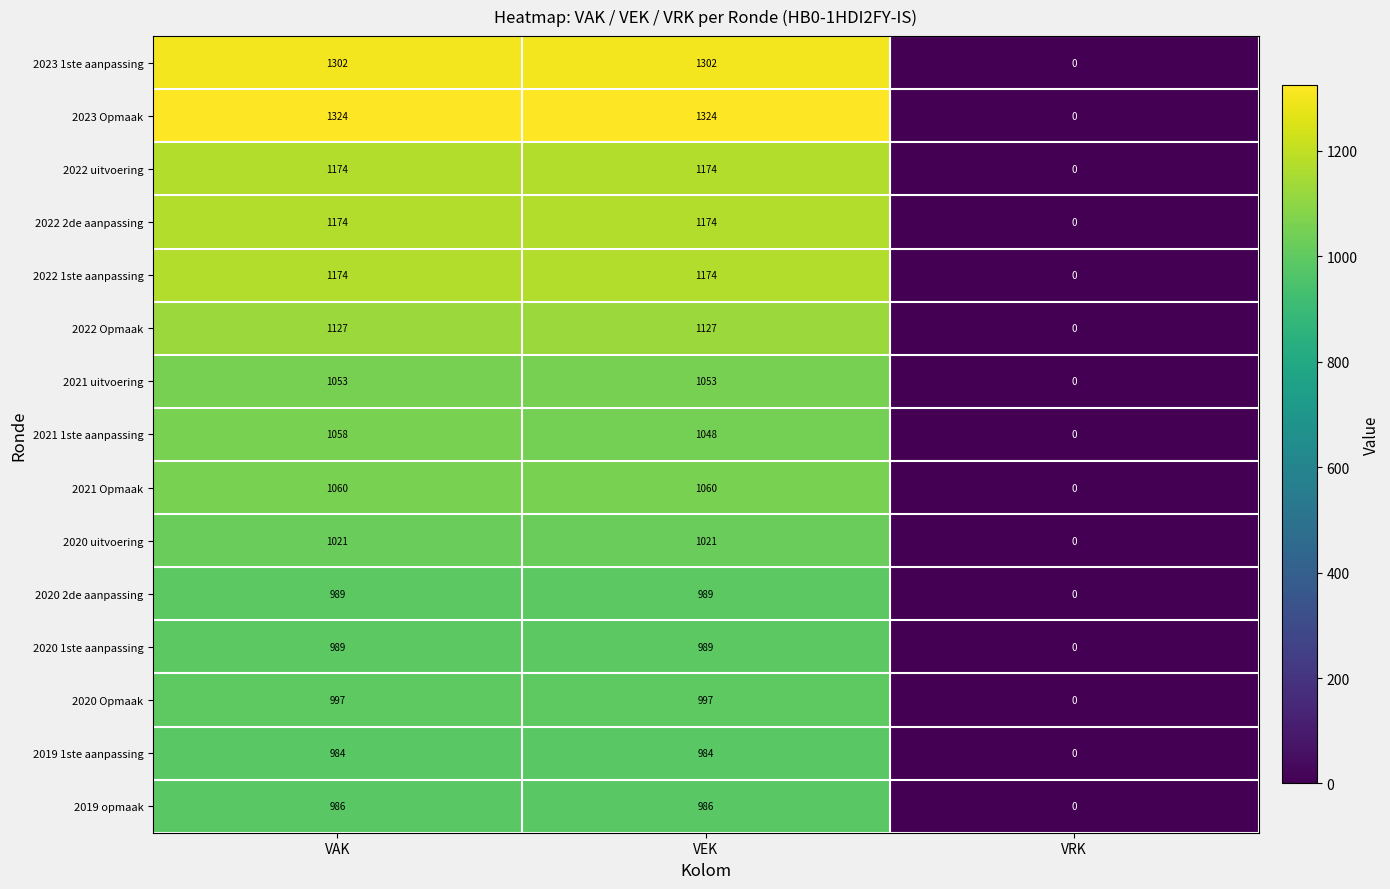

What is the greatest value displayed?

1324